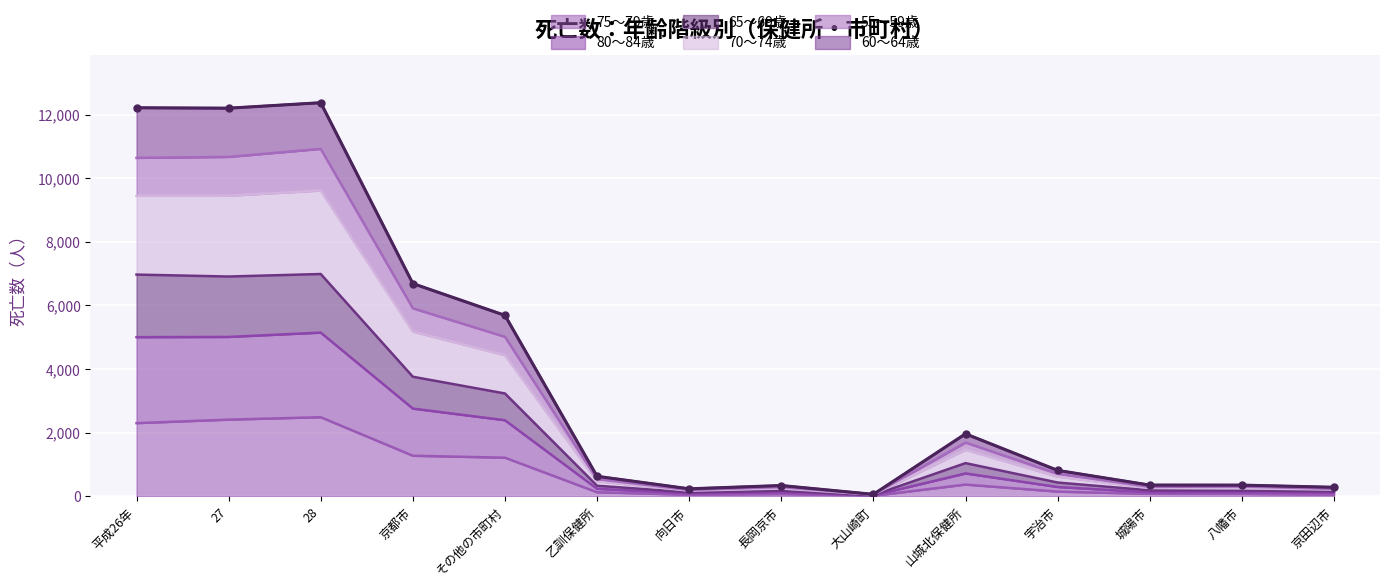

What is the label of the 7th point from the left?

向日市